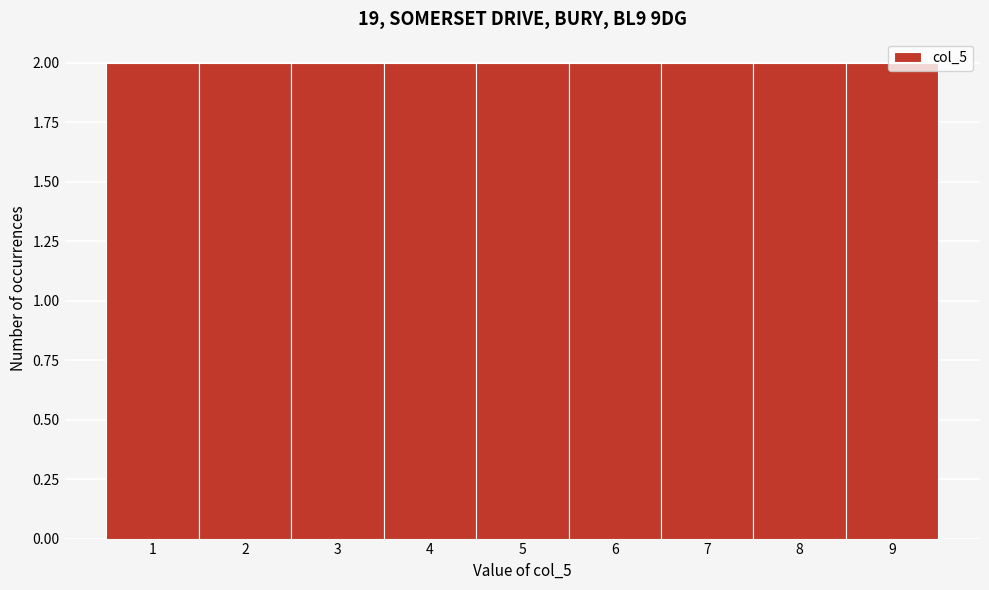

How tall is the bar that spans 2.5 to 3.5 on the x-axis? The values are not printed on the chart, so give them approximately, as read against the axis.

2